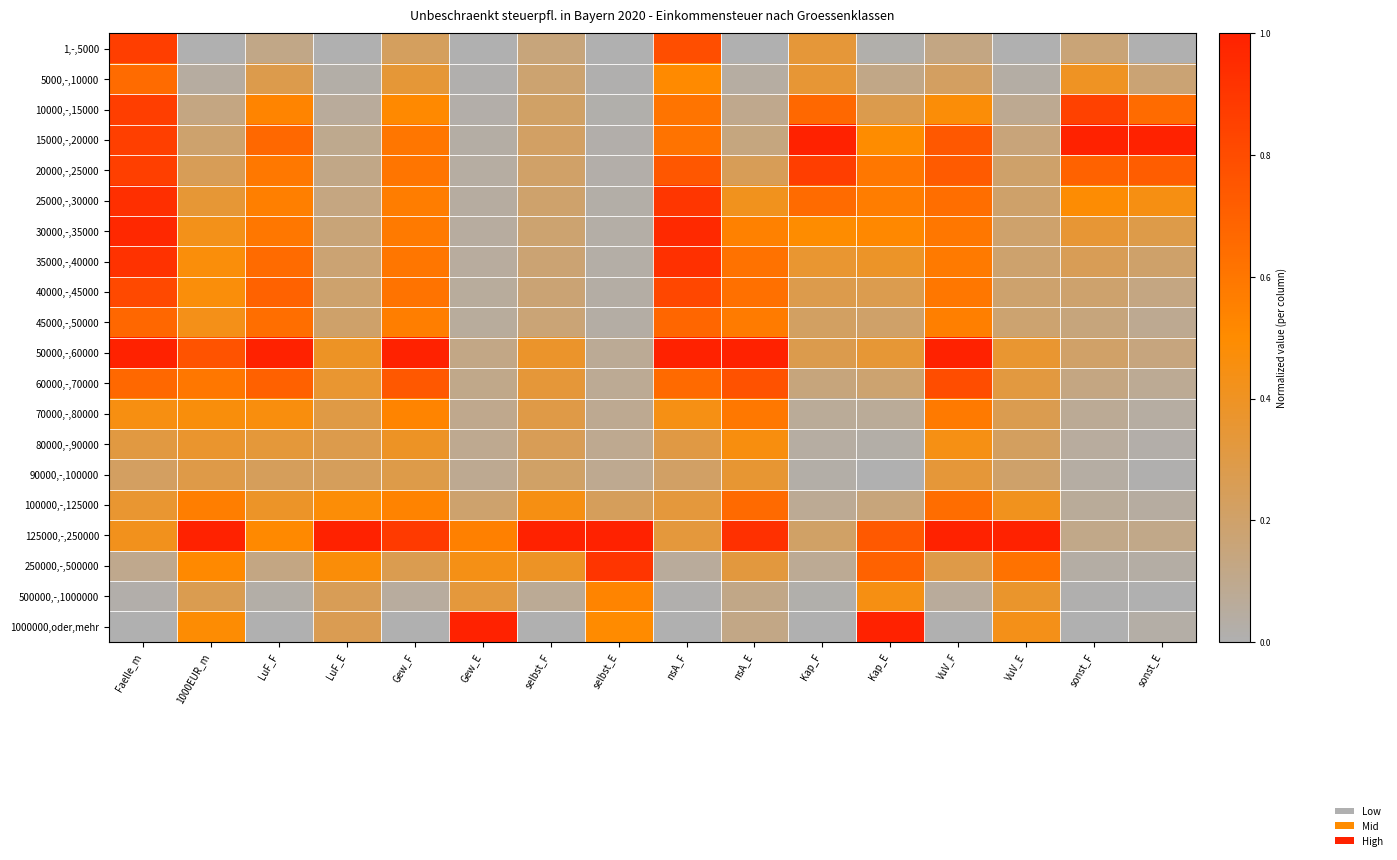

Between selbst_F and VuV_F, which series saw the biggest shift?

50000,-,60000